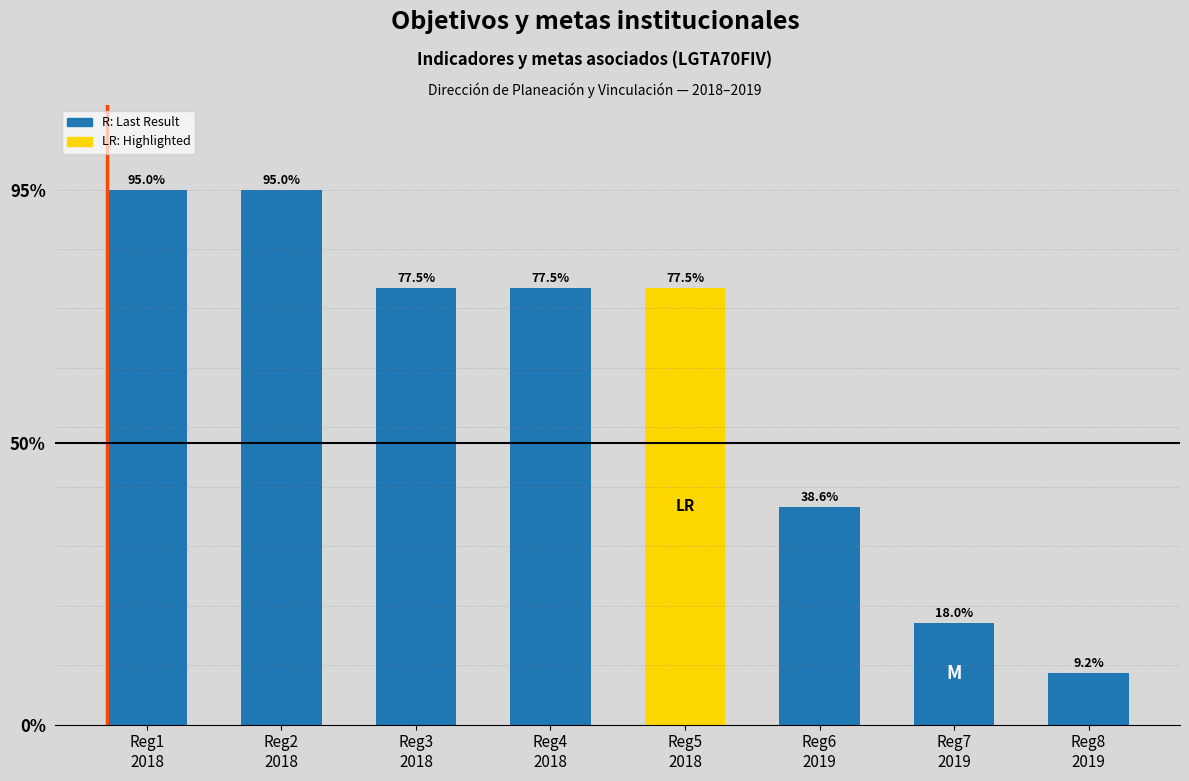

What is the sum of the values at Reg1
2018 and Reg7
2019?

113.0